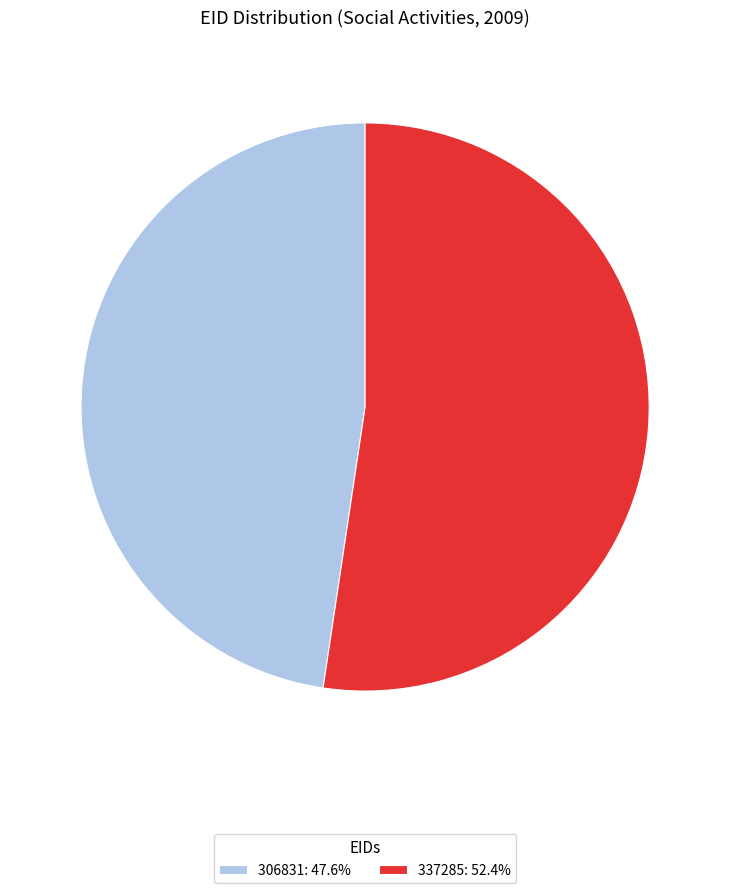

The 337285 slice represents 52% of the pie. True or false?

True